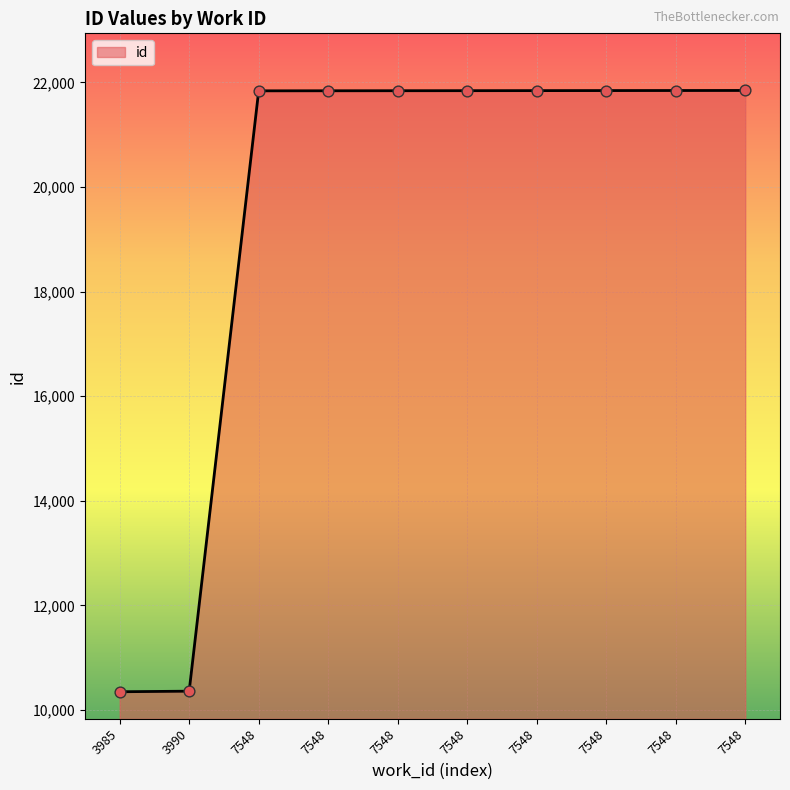

Which has a higher value, 7548 or 7548?

7548